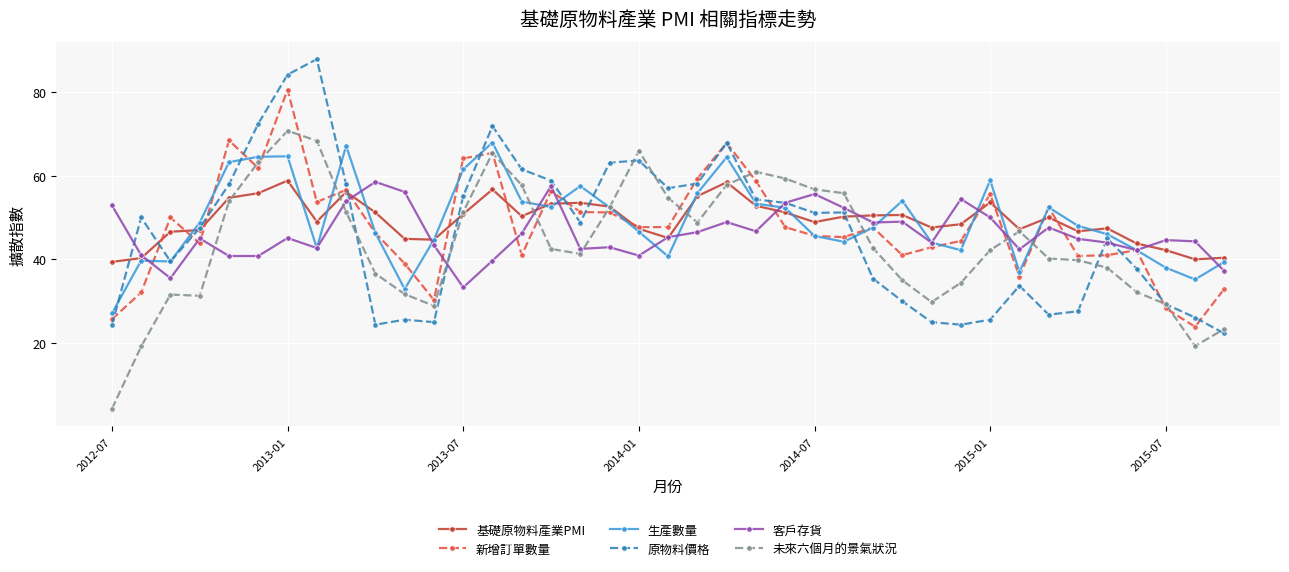

Does the chart have visible grid lines?

Yes